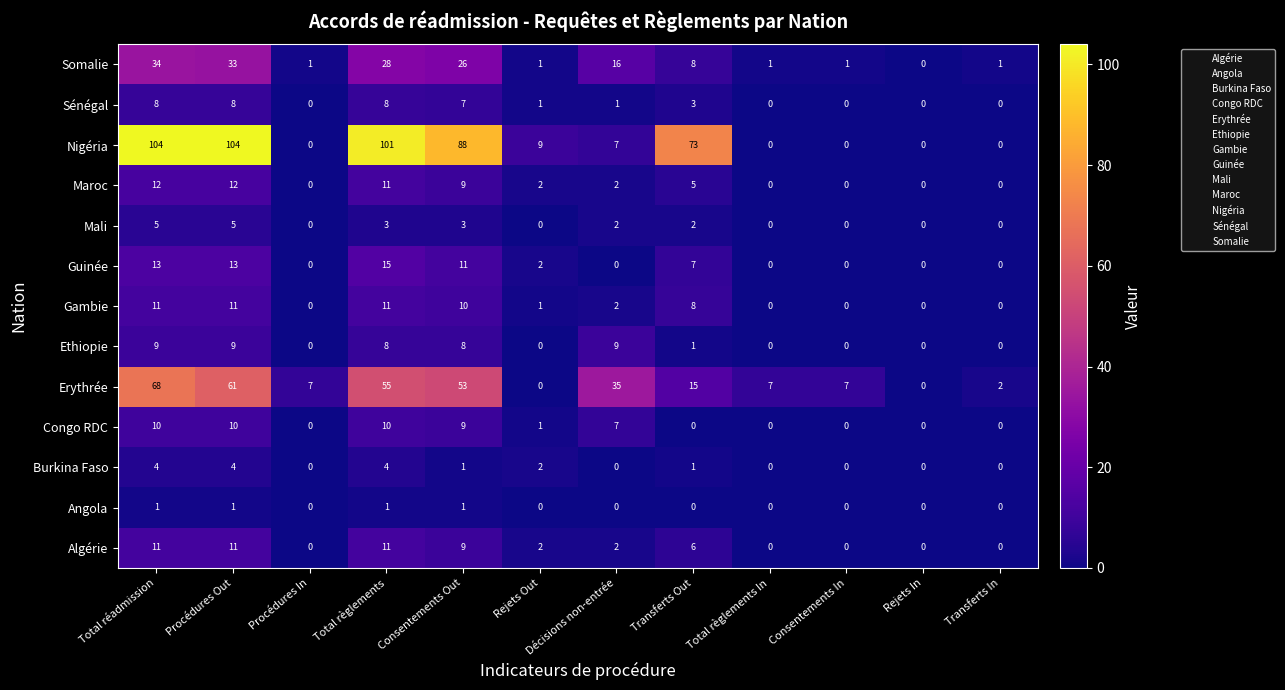

What is the difference between the Gambie values at Total règlements and Transferts In?

11